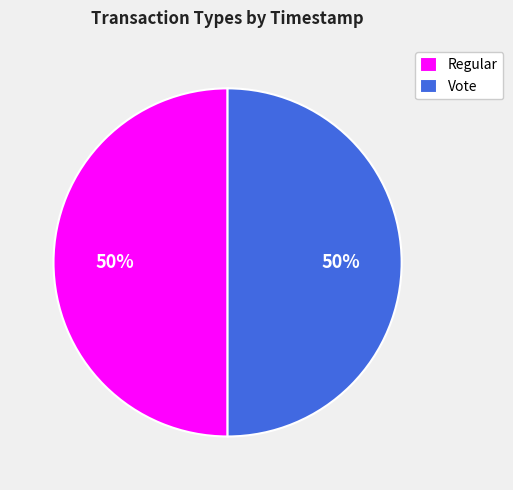

To the nearest percent, what is the average slice percentage?

50%